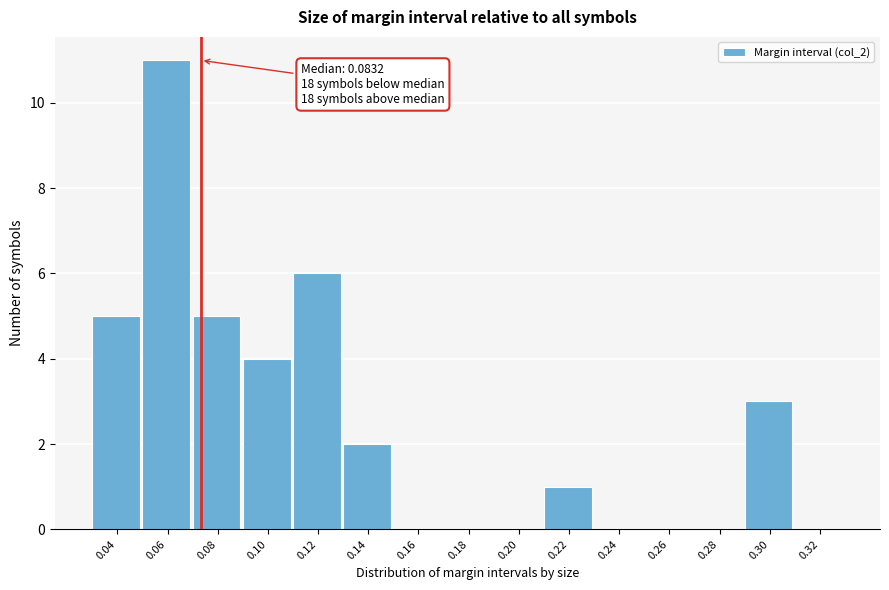

Reading left to right, what are all the values shown in this chart?

0.04=5	0.06=11	0.08=5	0.10=4	0.12=6	0.14=2	0.16=0	0.18=0	0.20=0	0.22=1	0.24=0	0.26=0	0.28=0	0.30=3	0.32=0